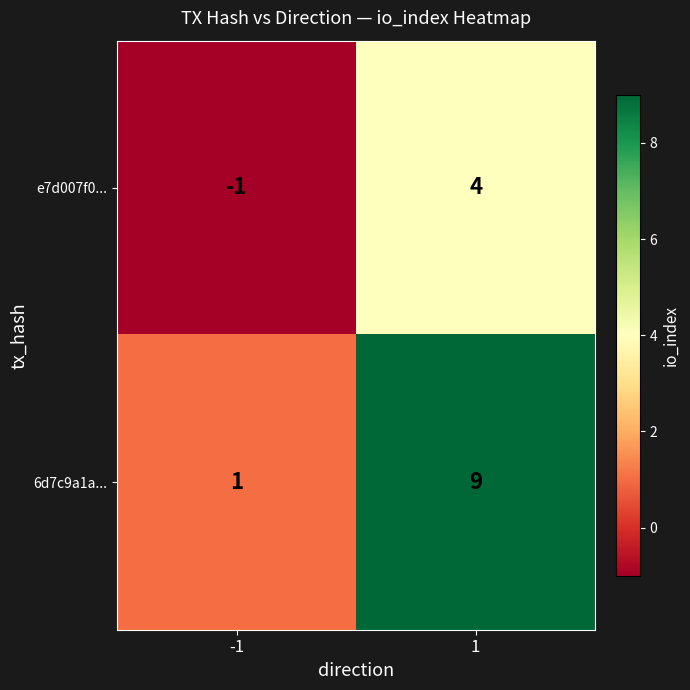

Reading left to right, transcribe all the data shown in this chart.

e7d007f0...: -1	4
6d7c9a1a...: 1	9